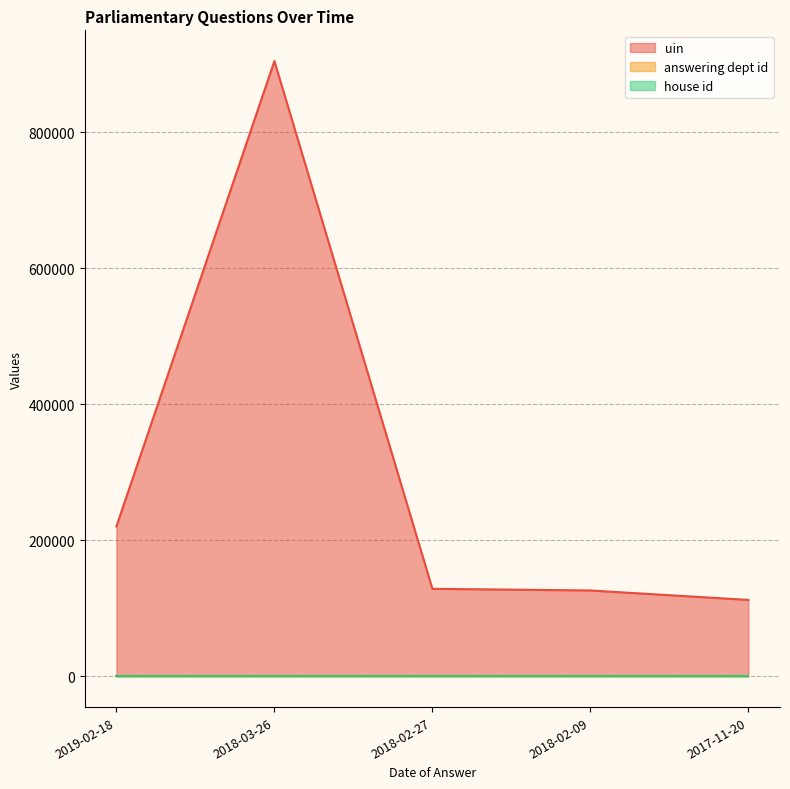

The uin series shows 556381 at 2018-03-26. True or false?

False